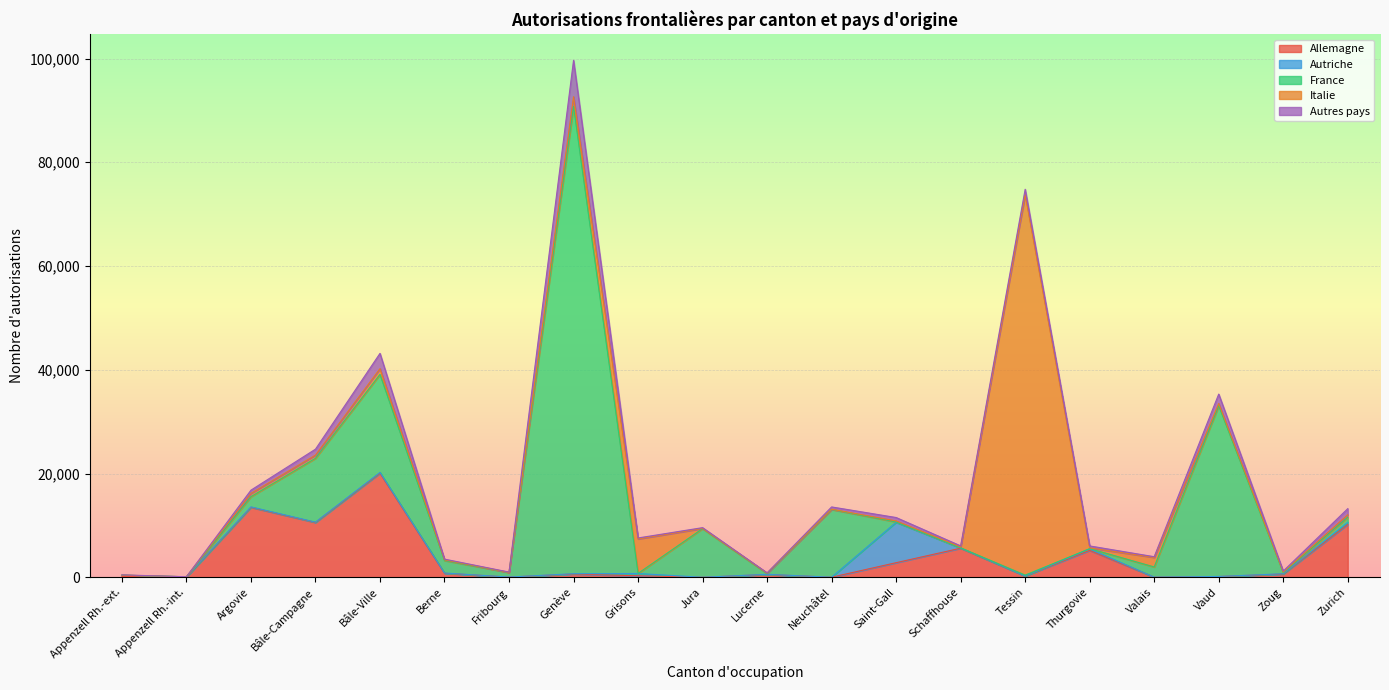

At which category does Italie reach its first local peak?

Argovie